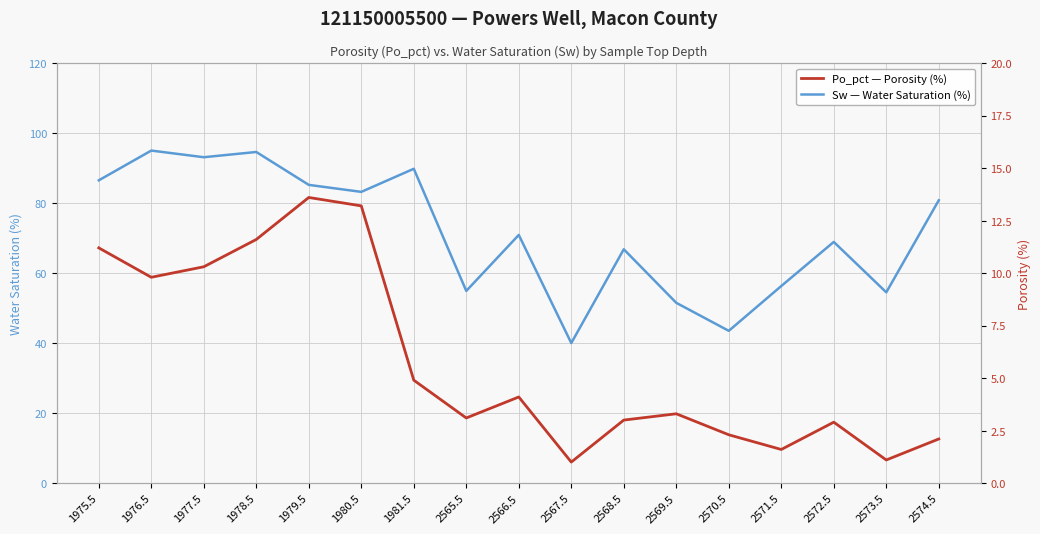

Rank the series by their average value, from lowest to highest.

Po_pct — Porosity (%), Sw — Water Saturation (%)